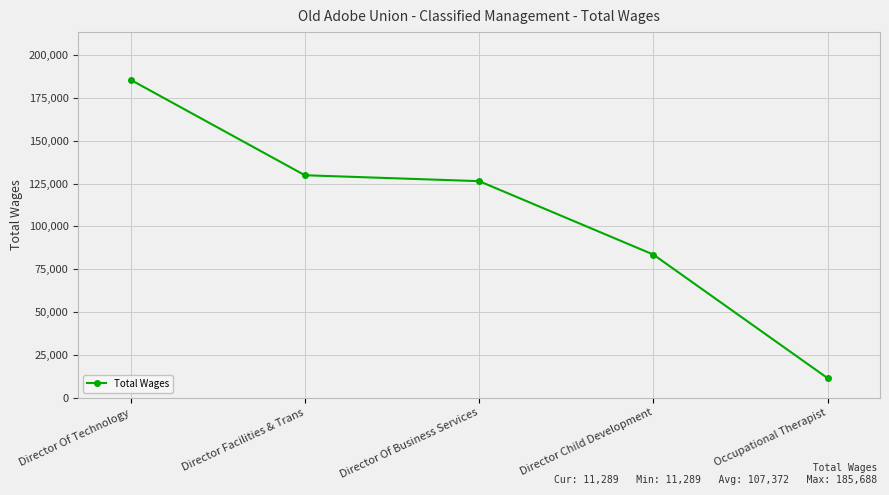

How many lines are shown in the chart?

1